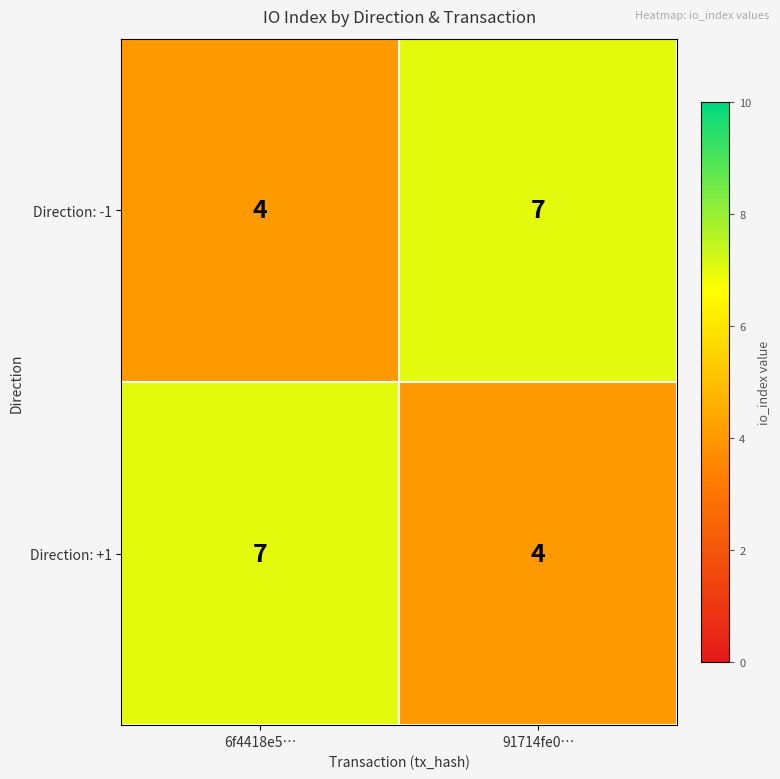

Rank the series at 91714fe0… from highest to lowest value.

Direction: -1, Direction: +1